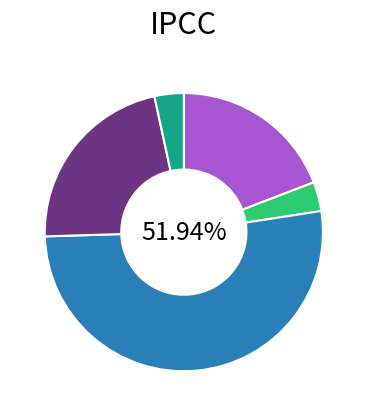

Is there any slice that represents more than half of the pie?

Yes